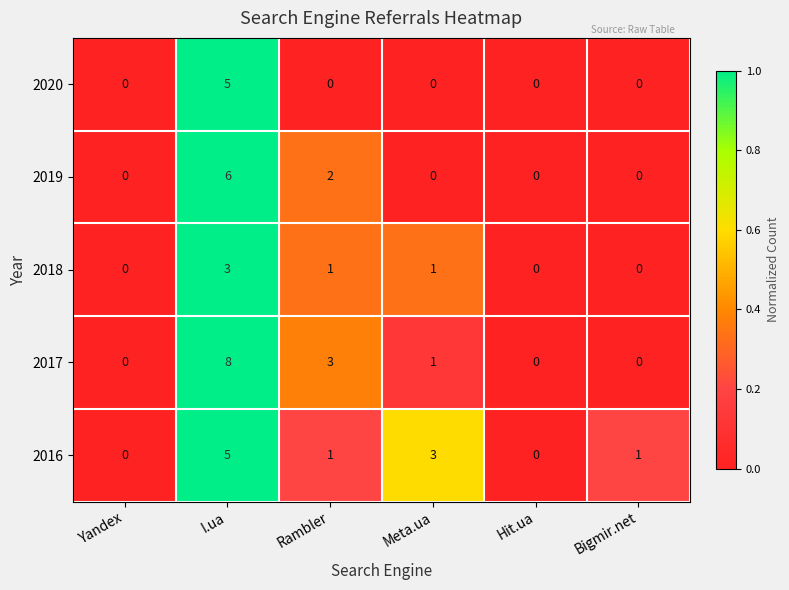

Which series has the largest range (max minus min)?

2017